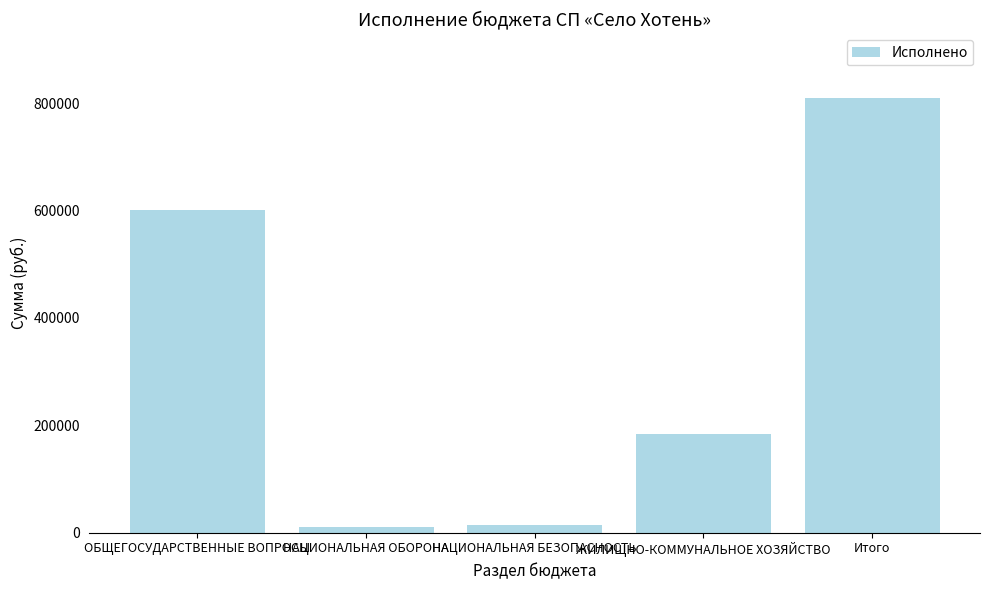

Count the number of categories in the chart.

5